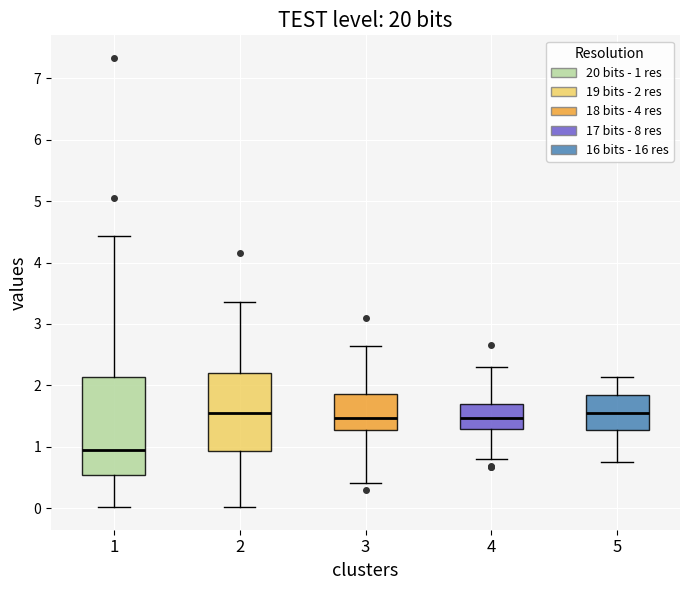

Reading left to right, read every box against the y-axis: the position of its median line, the range the box covers, and the ends of its whiskers. The values are not printed on the chart, so give them approximately, as read against the axis.

1: median 0.9, box 0.5 to 2.1, whiskers 0.0 to 4.4
2: median 1.6, box 0.9 to 2.2, whiskers 0.0 to 3.4
3: median 1.5, box 1.3 to 1.9, whiskers 0.4 to 2.6
4: median 1.5, box 1.3 to 1.7, whiskers 0.8 to 2.3
5: median 1.6, box 1.3 to 1.8, whiskers 0.8 to 2.1